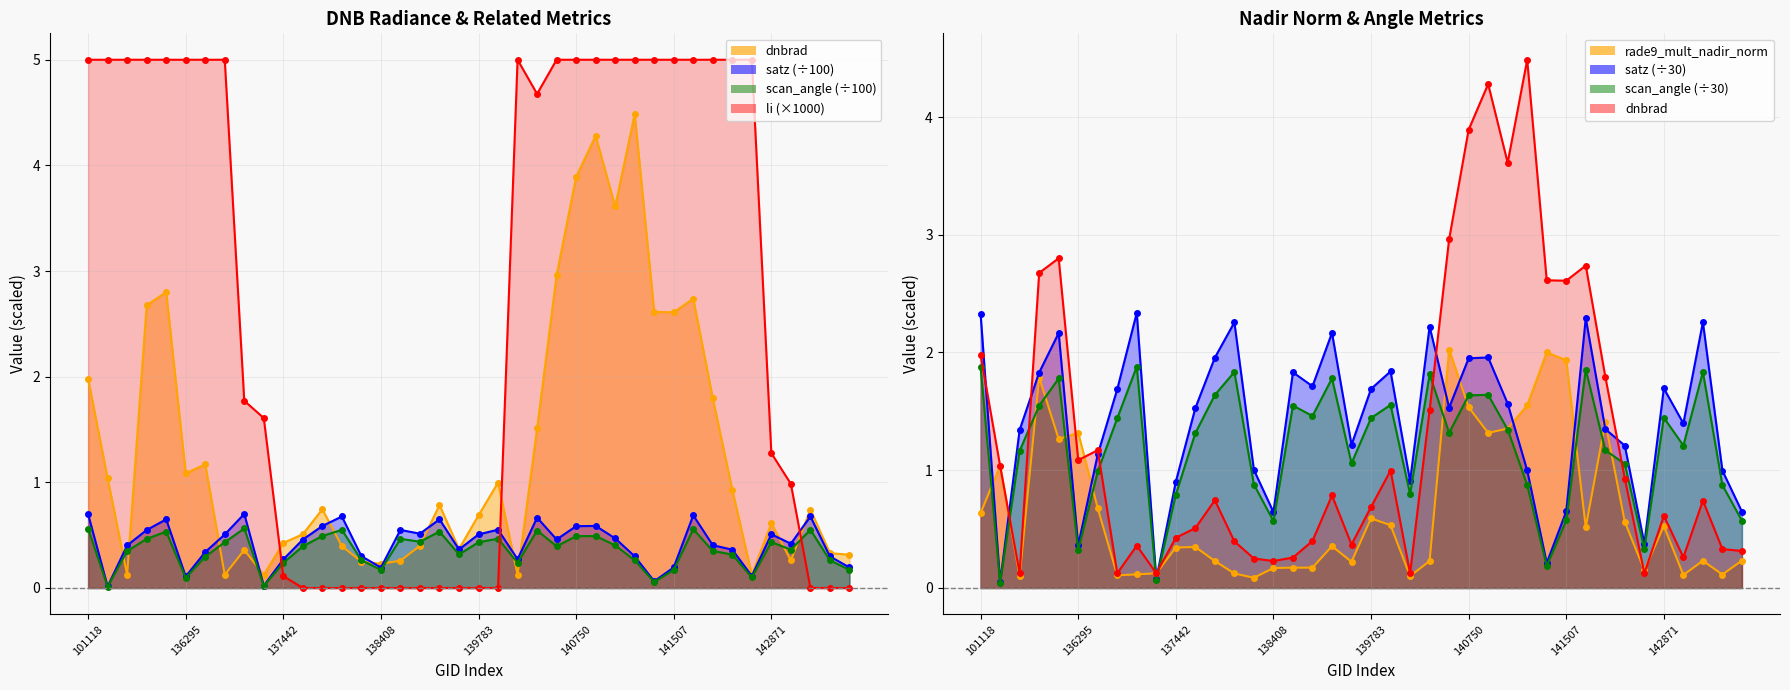

After their last crossing, which series has the higher values: rade9_mult_nadir_norm or dnbrad?

dnbrad